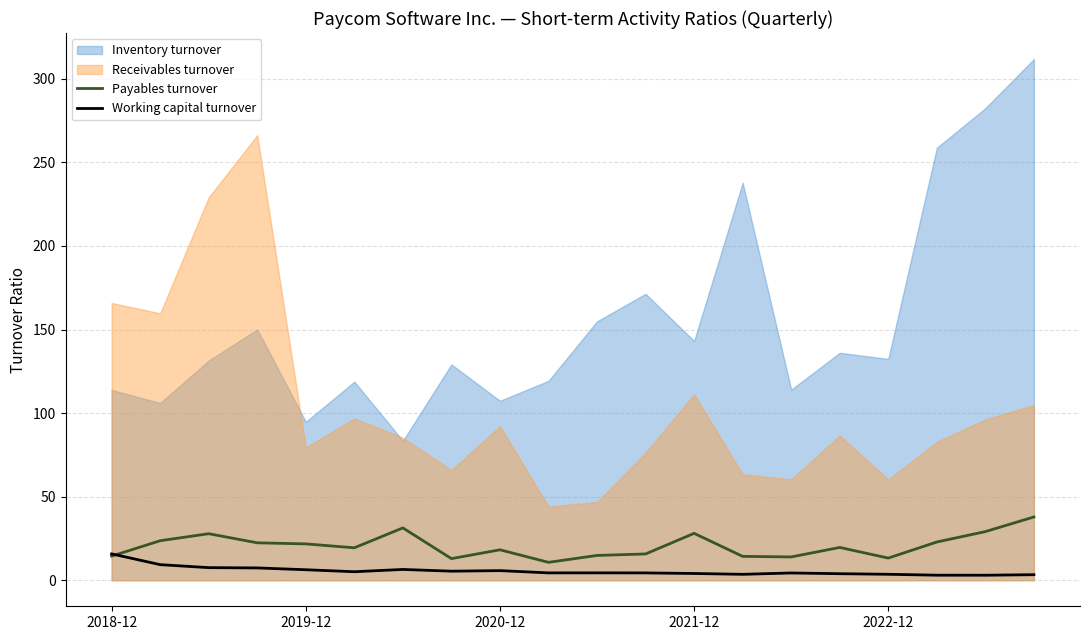

Which has a higher value, 6 or 7?

6